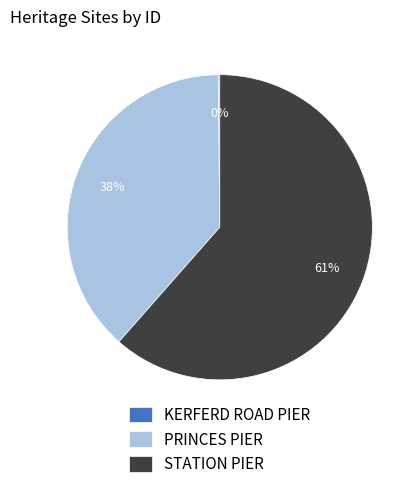

What is the ratio of the value at PRINCES PIER to the value at STATION PIER?

0.6